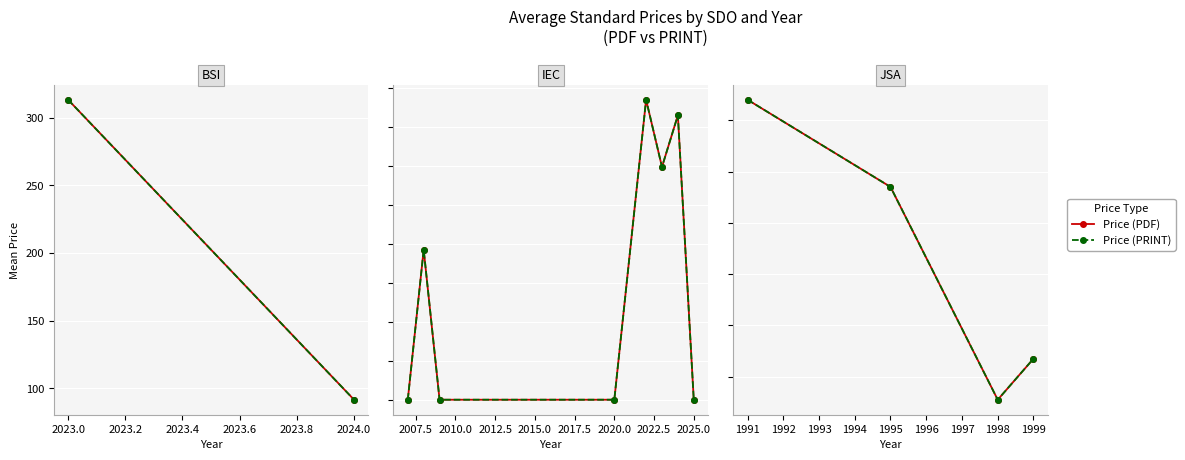

True or false: Price (PRINT) and Price (PDF) intersect in this chart.

False